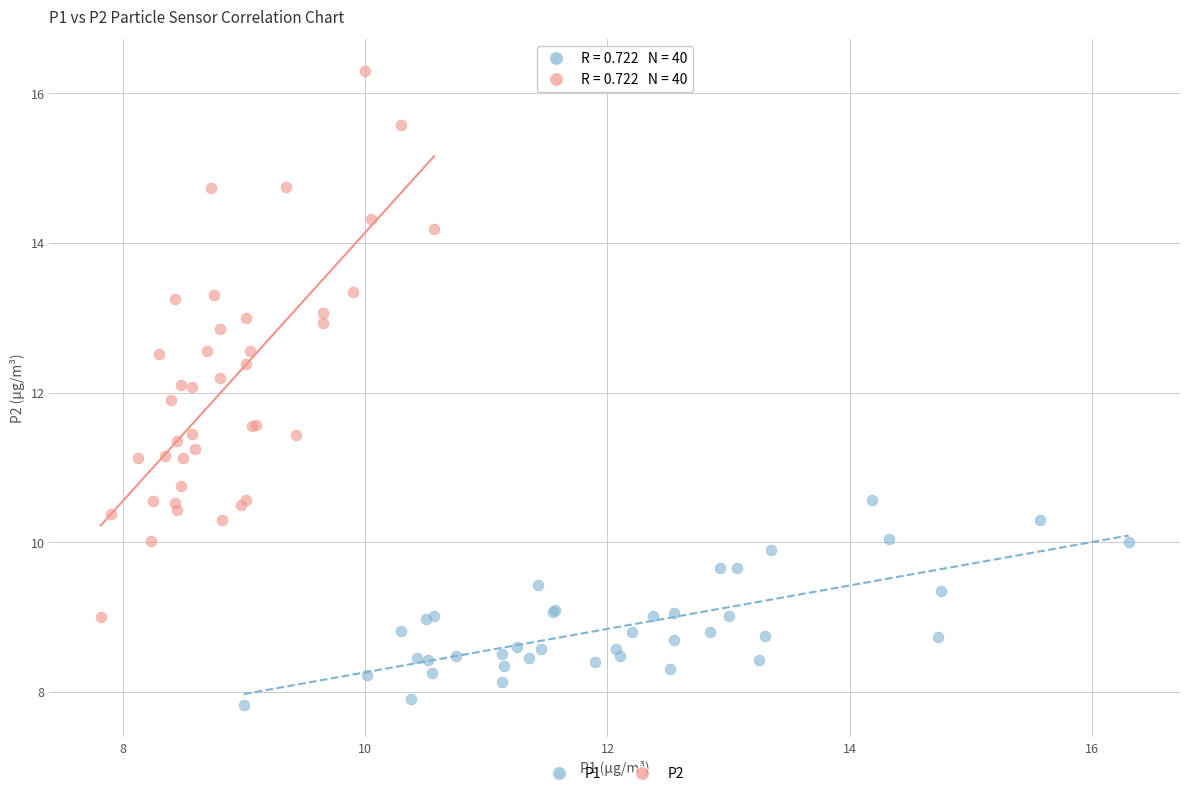

Which series contains the lowest Y value?

P1